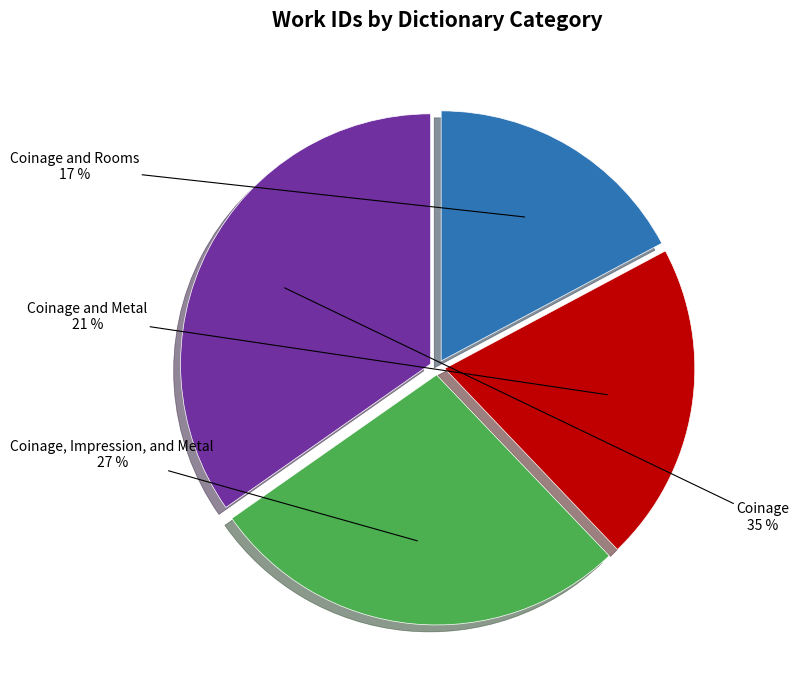

To the nearest percent, what is the difference between the largest and smallest slice percentages?

18%